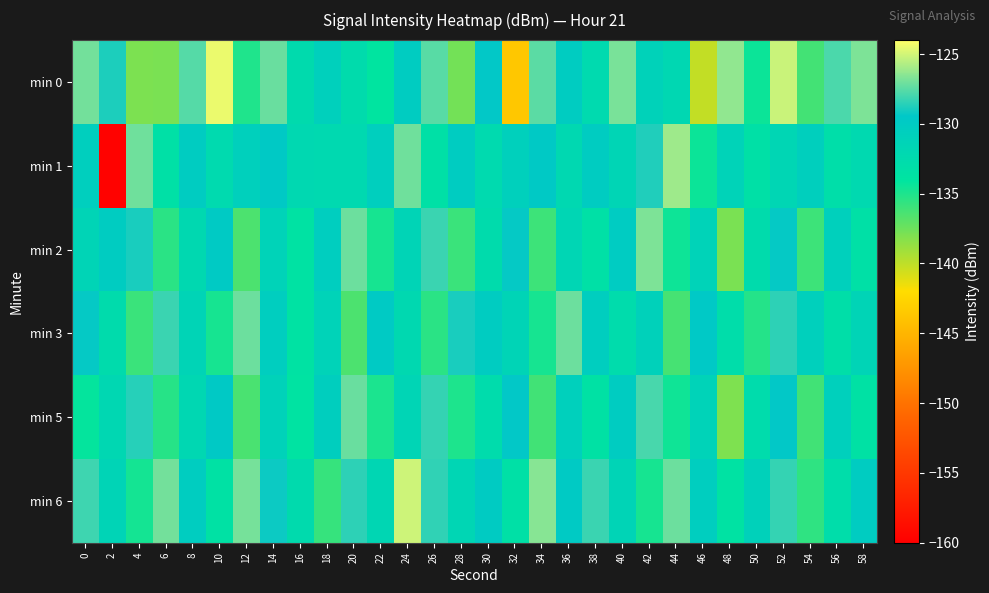

What is the difference between the highest and lowest values at 56?

5.2